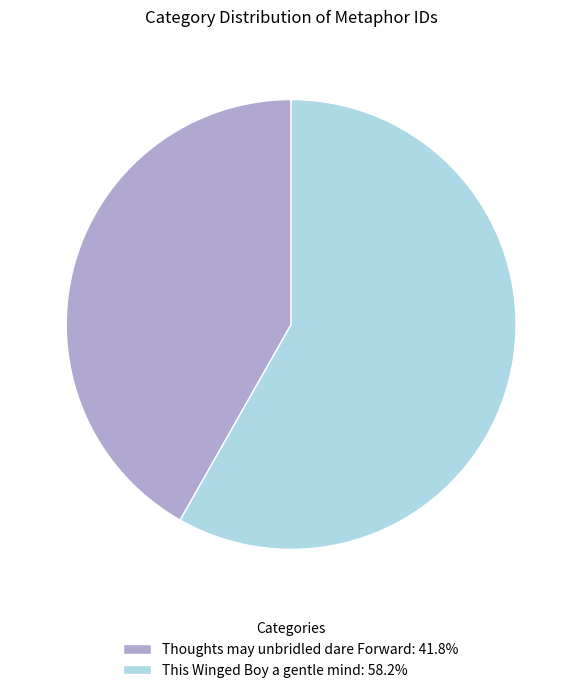

Is it true that Thoughts may unbridled dare Forward is 50% of the pie?

False